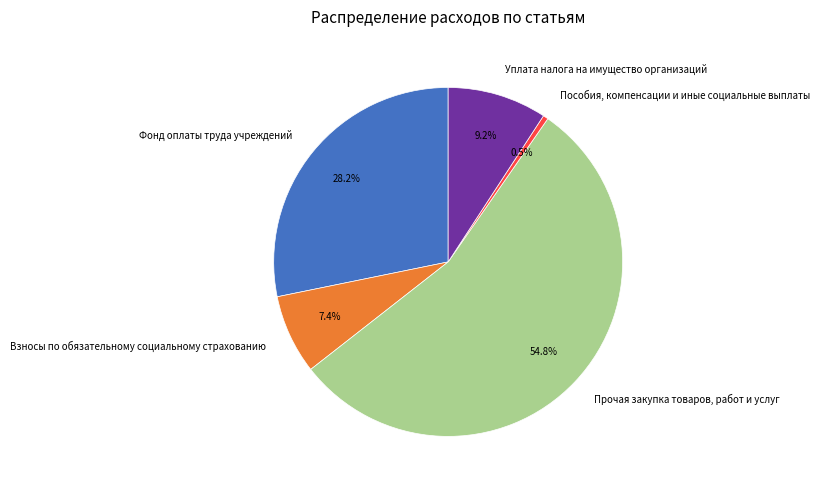

Is there any slice that represents more than half of the pie?

Yes